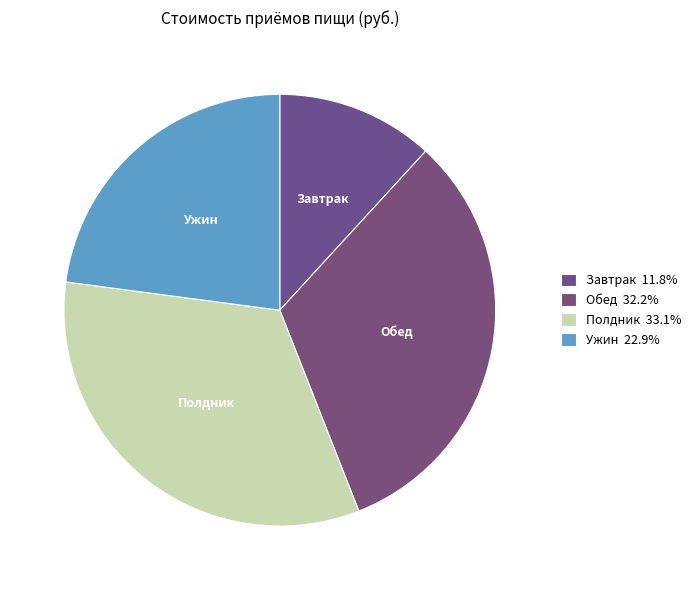

To the nearest percent, what is the difference between the largest and smallest slice percentages?

21%